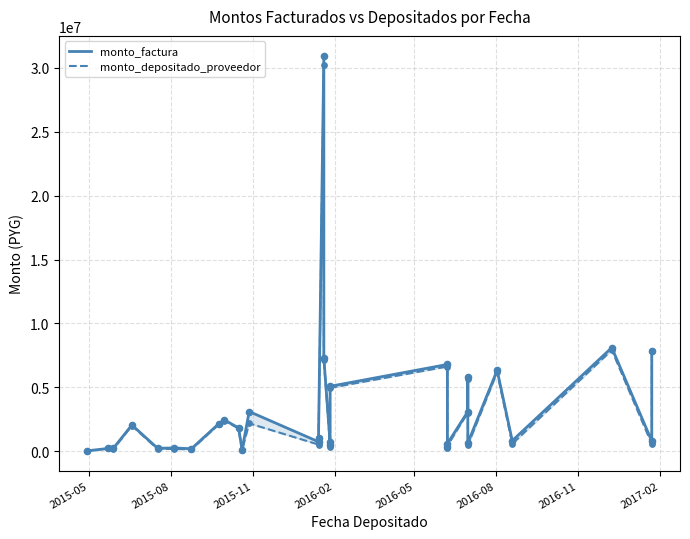

Which series contains the lowest Y value?

monto_factura